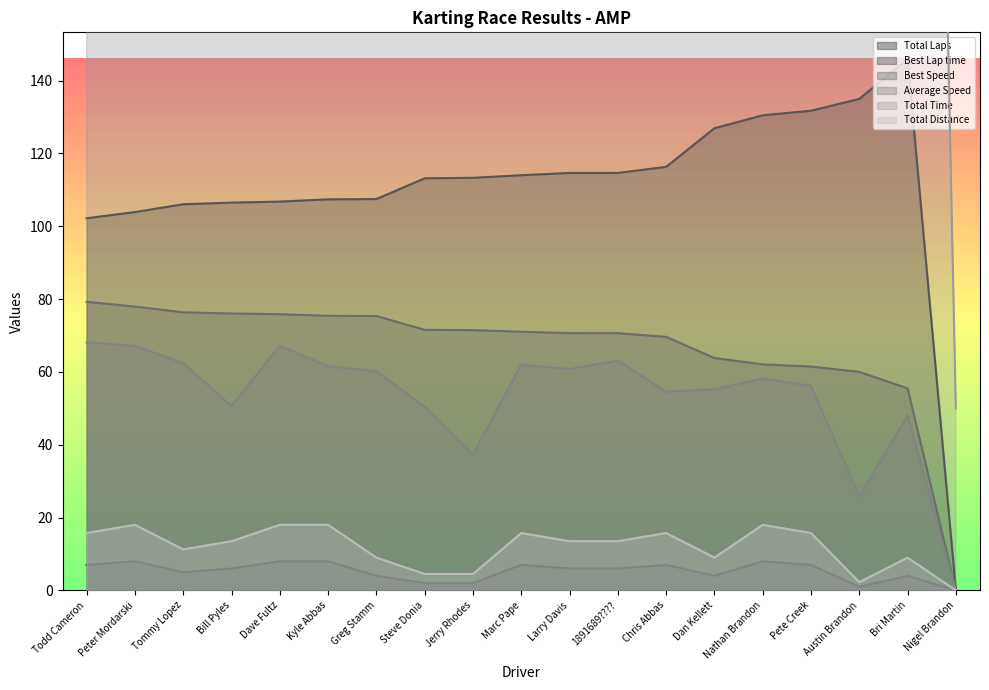

What is the difference between the Best Lap time values at Bri Martin and Steve Donia?

32.8